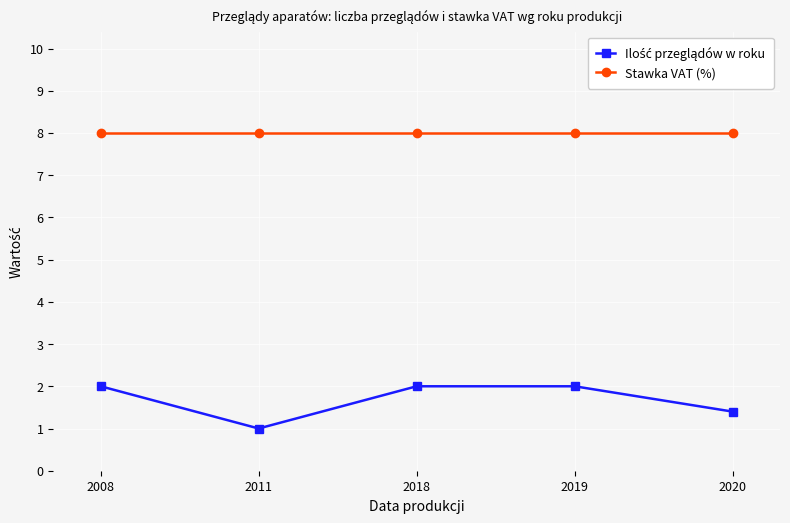

What is the total value across all series at 2019?

10.0